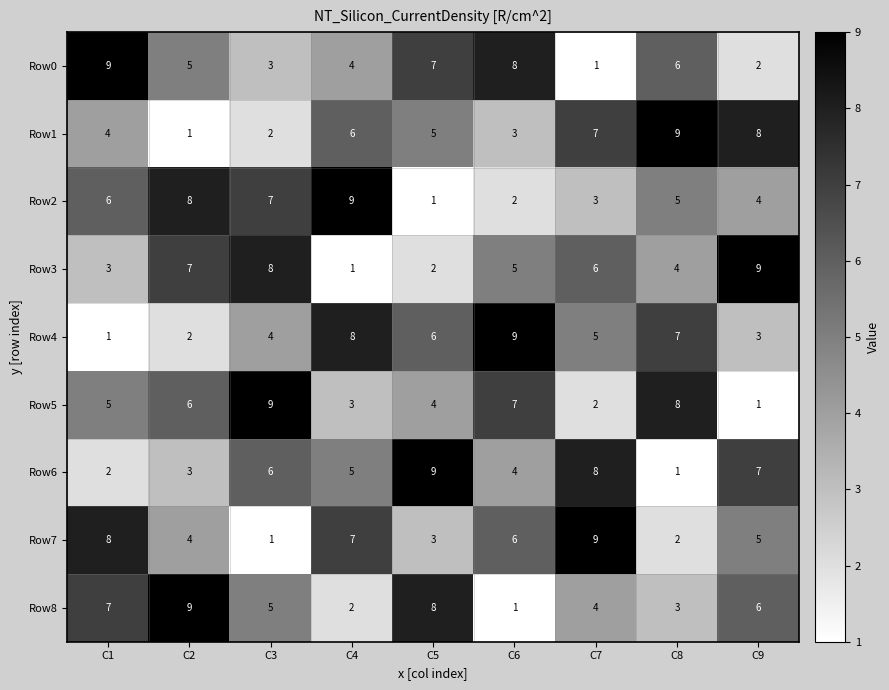

Read the Row2 value at C9.

4